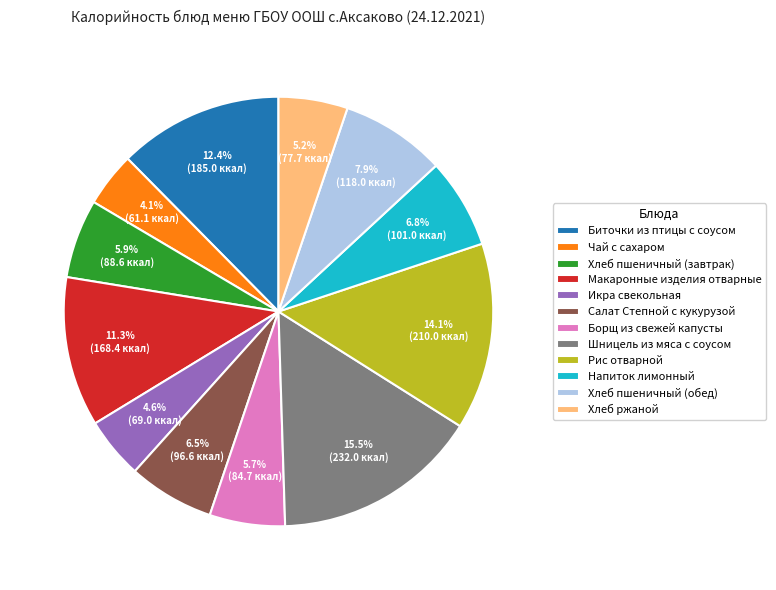

Is Икра свекольная the majority of the pie?

No